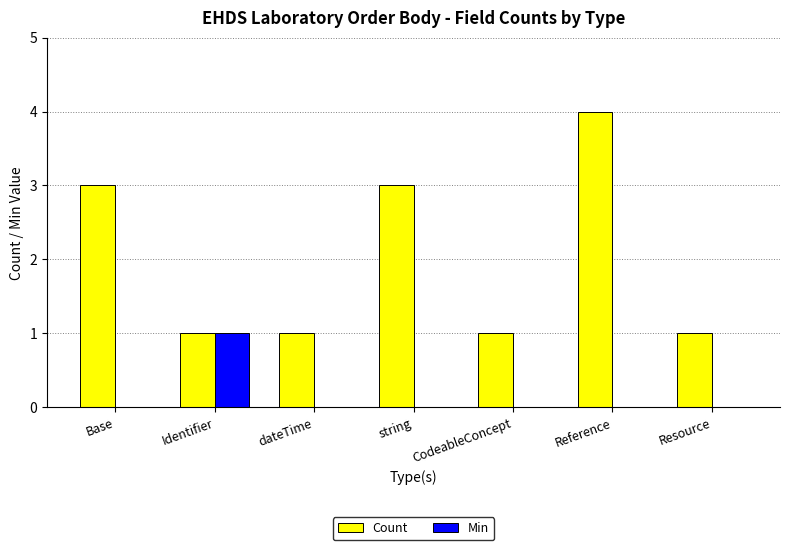

How many groups of bars are there?

7